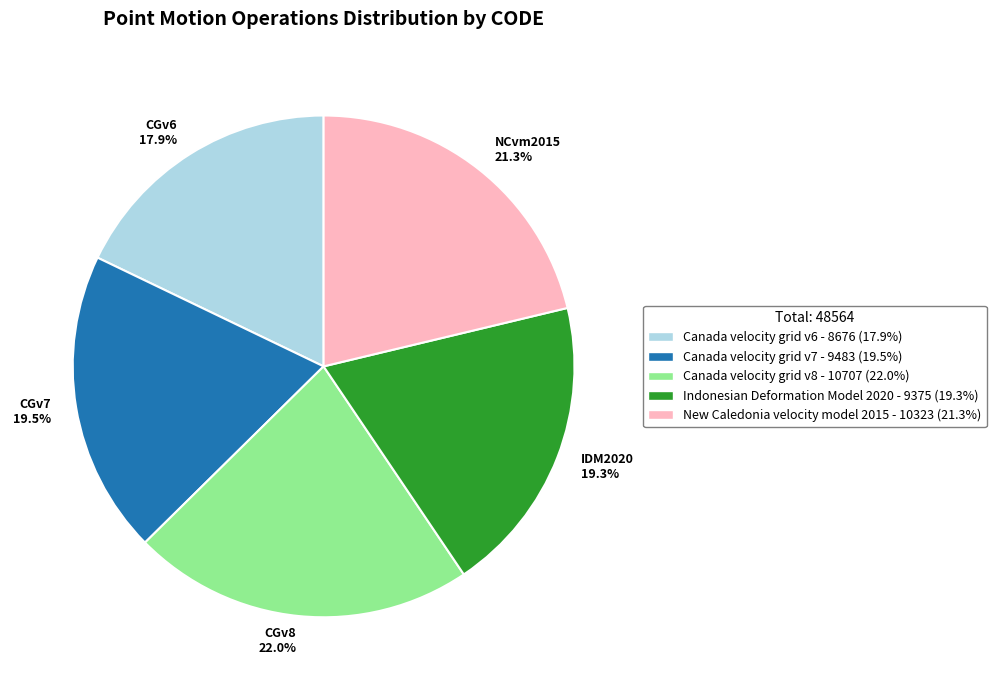

Which category has the biggest portion of the pie?

CGv8 22.0%